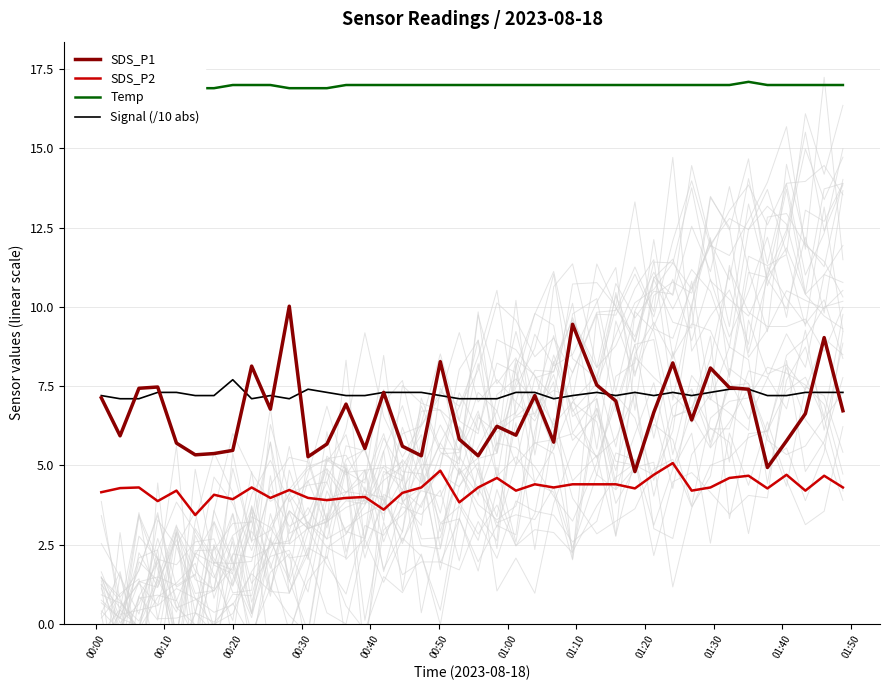

True or false: Temp and Signal (/10 abs) cross at least once.

False